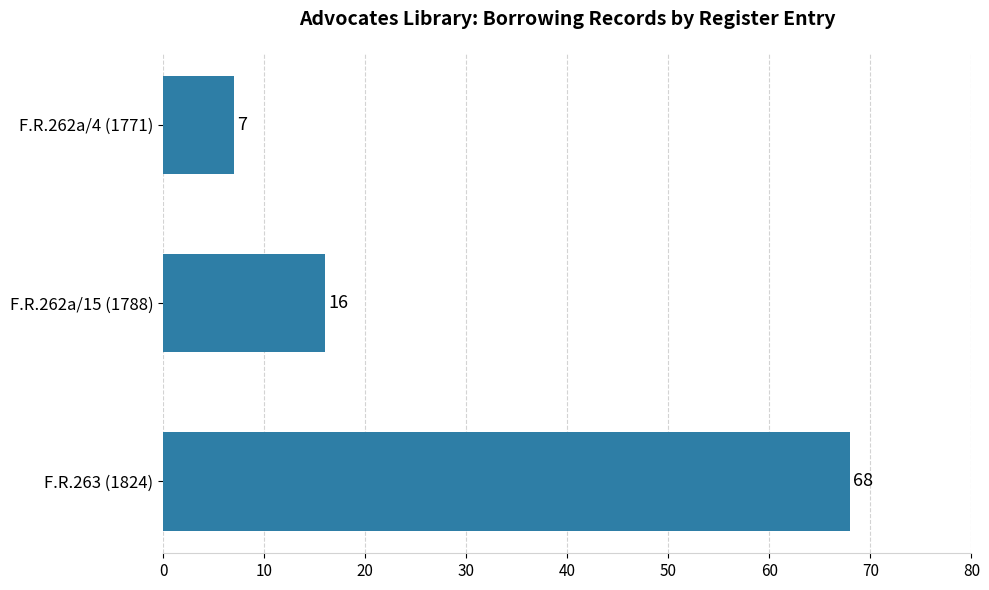

List the labels in order of value, smallest first.

F.R.262a/4 (1771), F.R.262a/15 (1788), F.R.263 (1824)